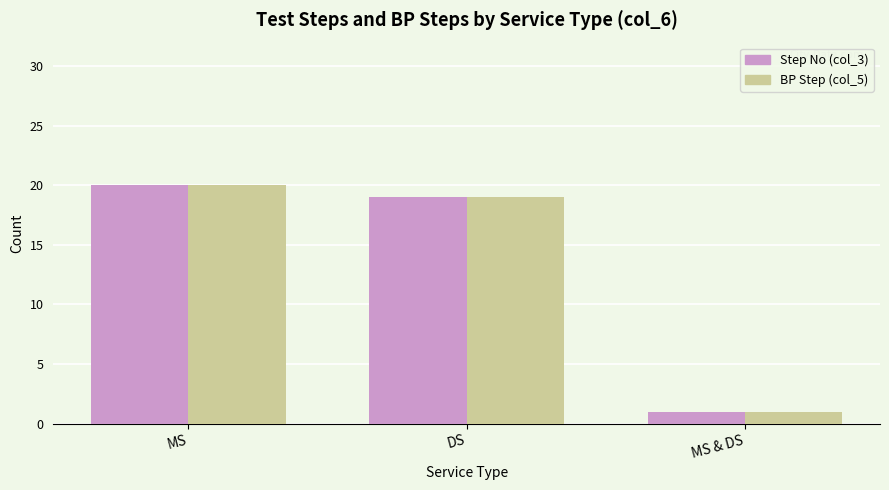

What is the sum of the BP Step (col_5) values at MS & DS and MS?

21